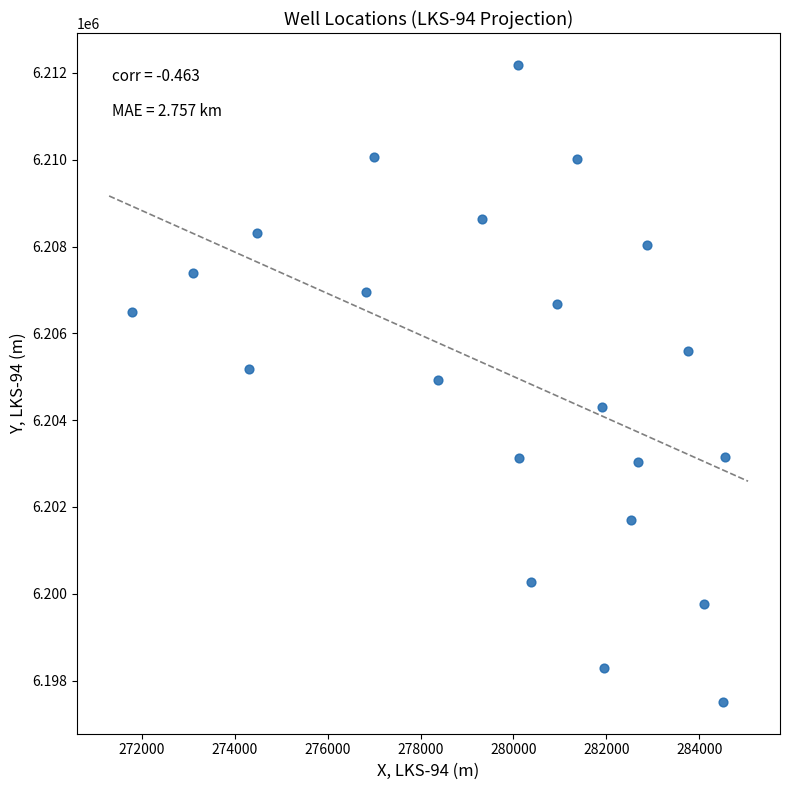

What is the range of X values (max minus min)?

12748.2